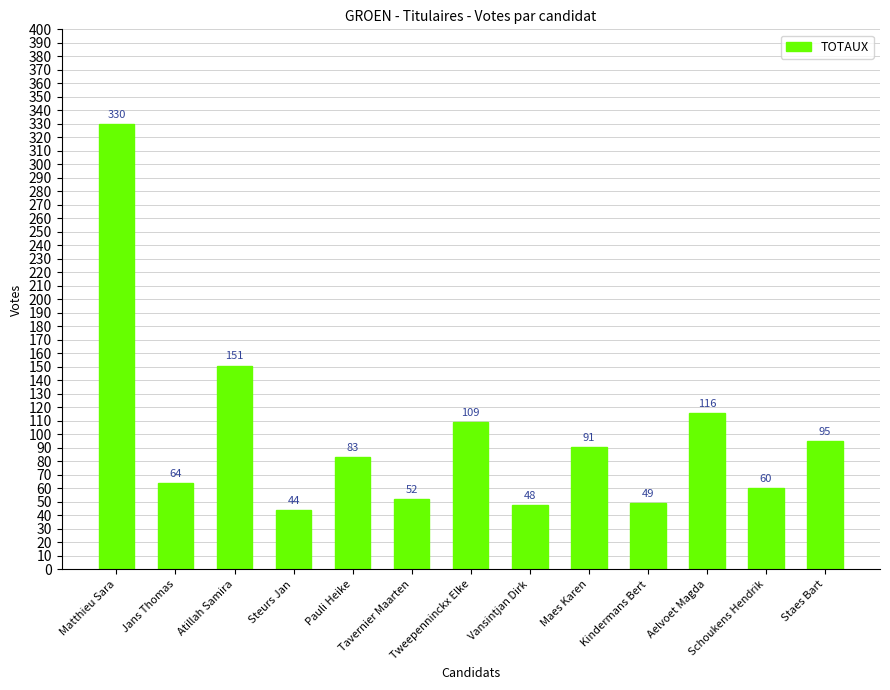

How many data points are less than 83?

6